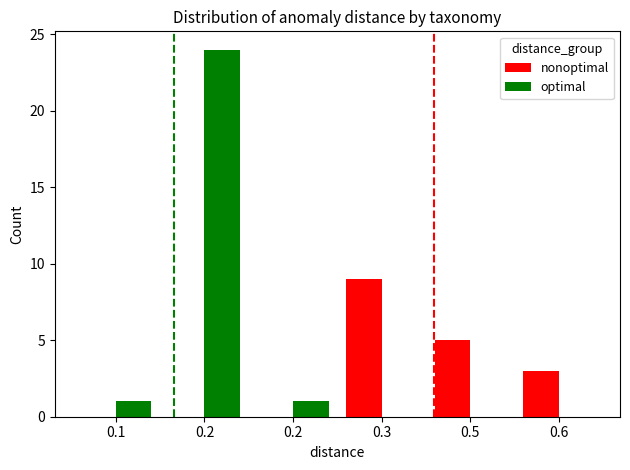

What is the difference between the second highest and second lowest values in the nonoptimal series?

5